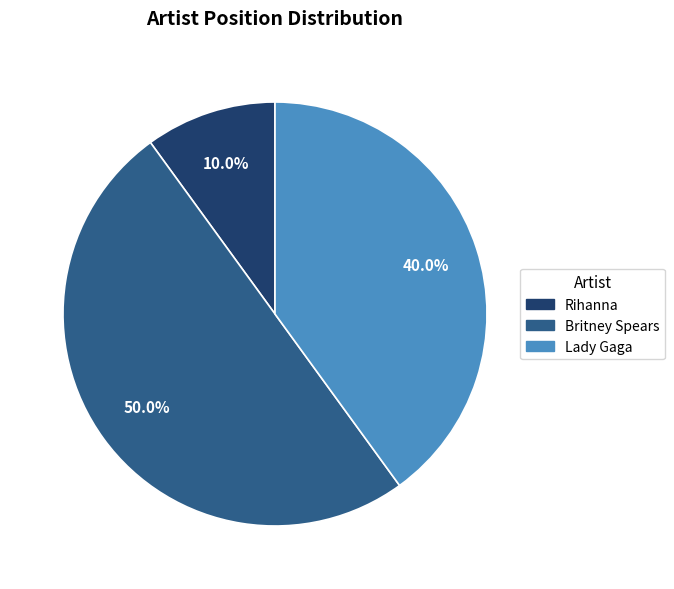

How many slices are in this pie chart?

3